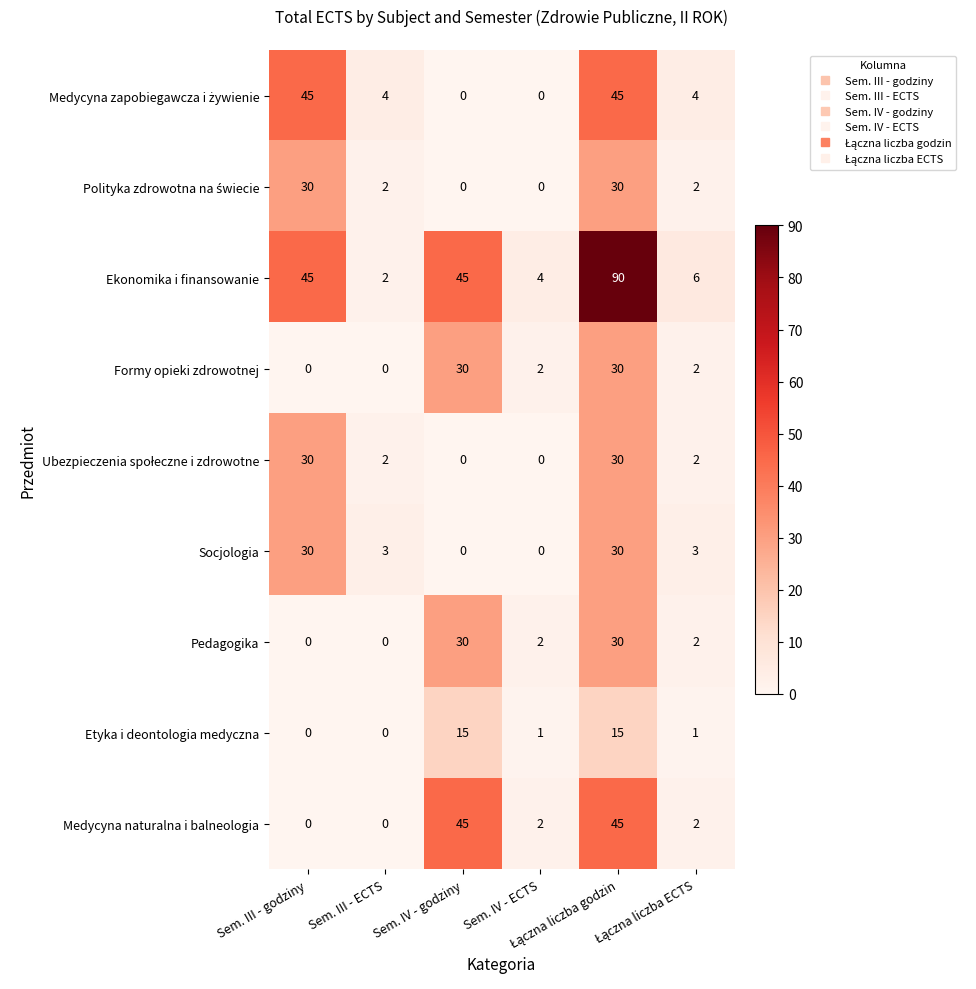

How many Socjologia values are between 0 and 30?

6